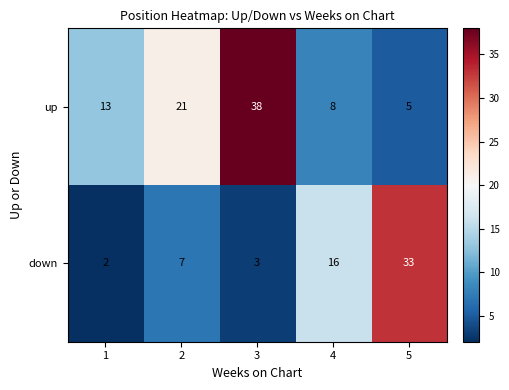

How many distinct data groups are displayed?

2